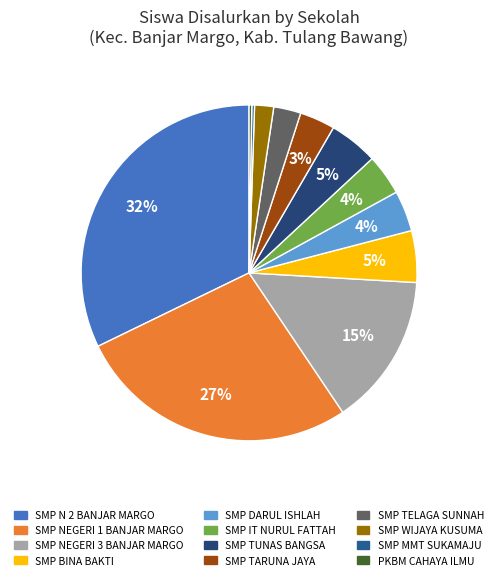

Combined, do SMP TUNAS BANGSA and SMP WIJAYA KUSUMA account for over 50%?

No